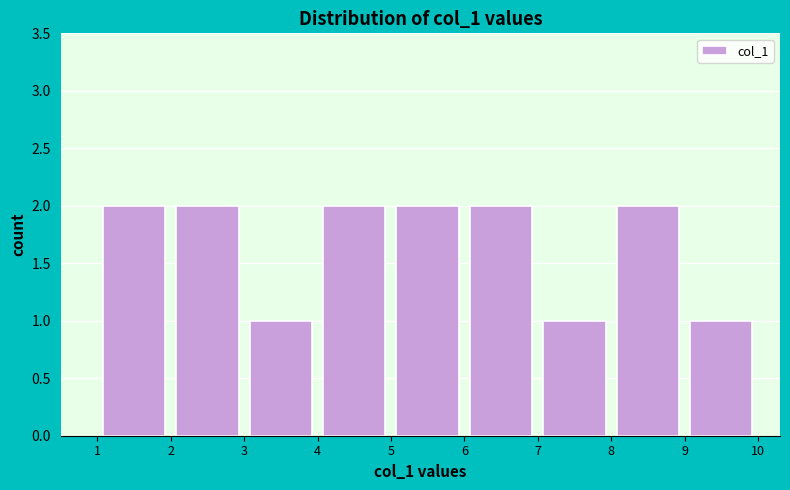

Reading left to right, list every bar in this chart as the range it spans on the x-axis followed by its height. The values are not printed on the chart, so give them approximately, as read against the axis.

1 to 2: 2
2 to 3: 2
3 to 4: 1
4 to 5: 2
5 to 6: 2
6 to 7: 2
7 to 8: 1
8 to 9: 2
9 to 10: 1